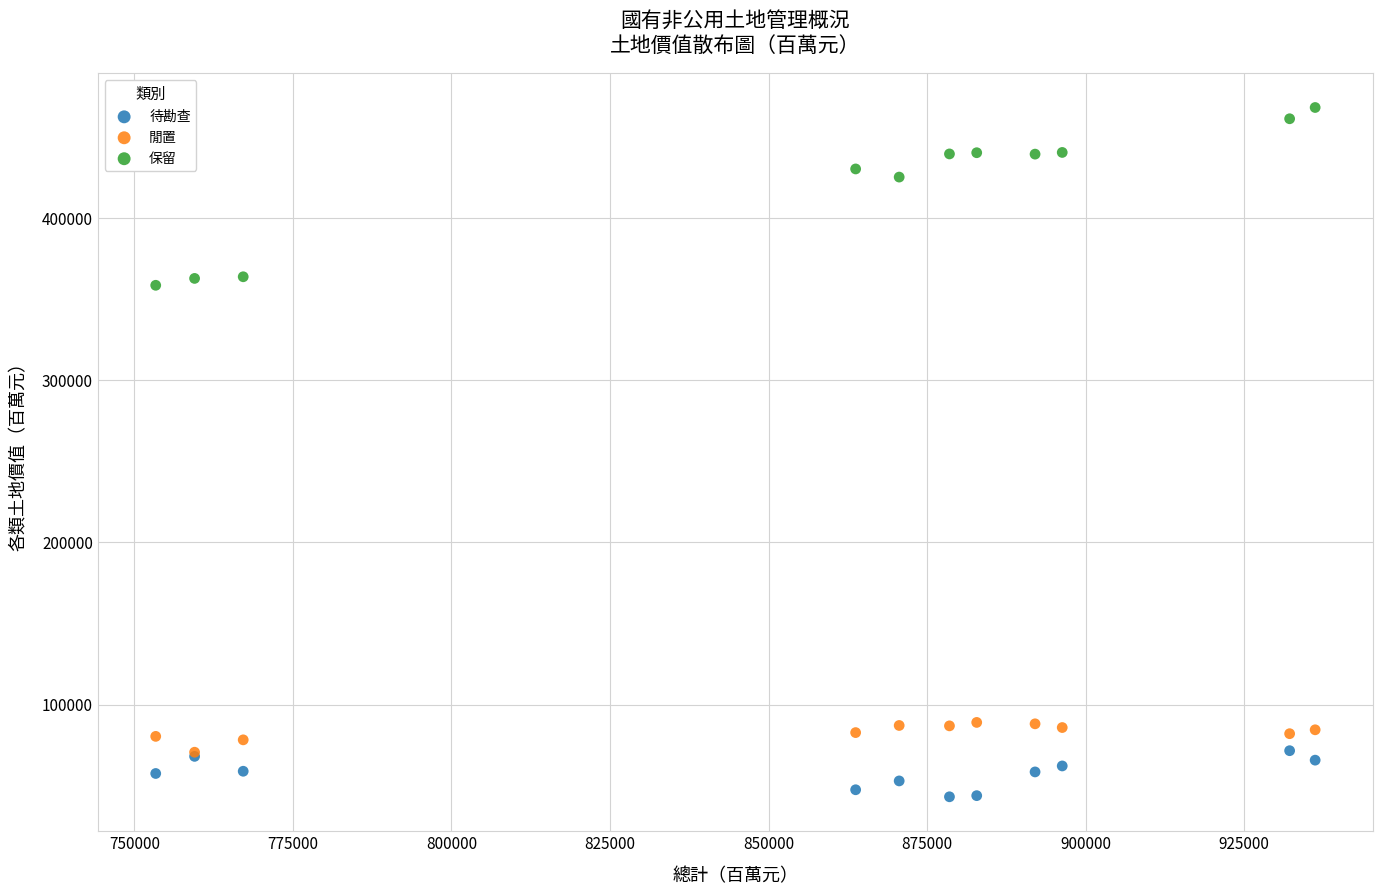

In the 保留 series, what Y value is closest to 413575?

425492